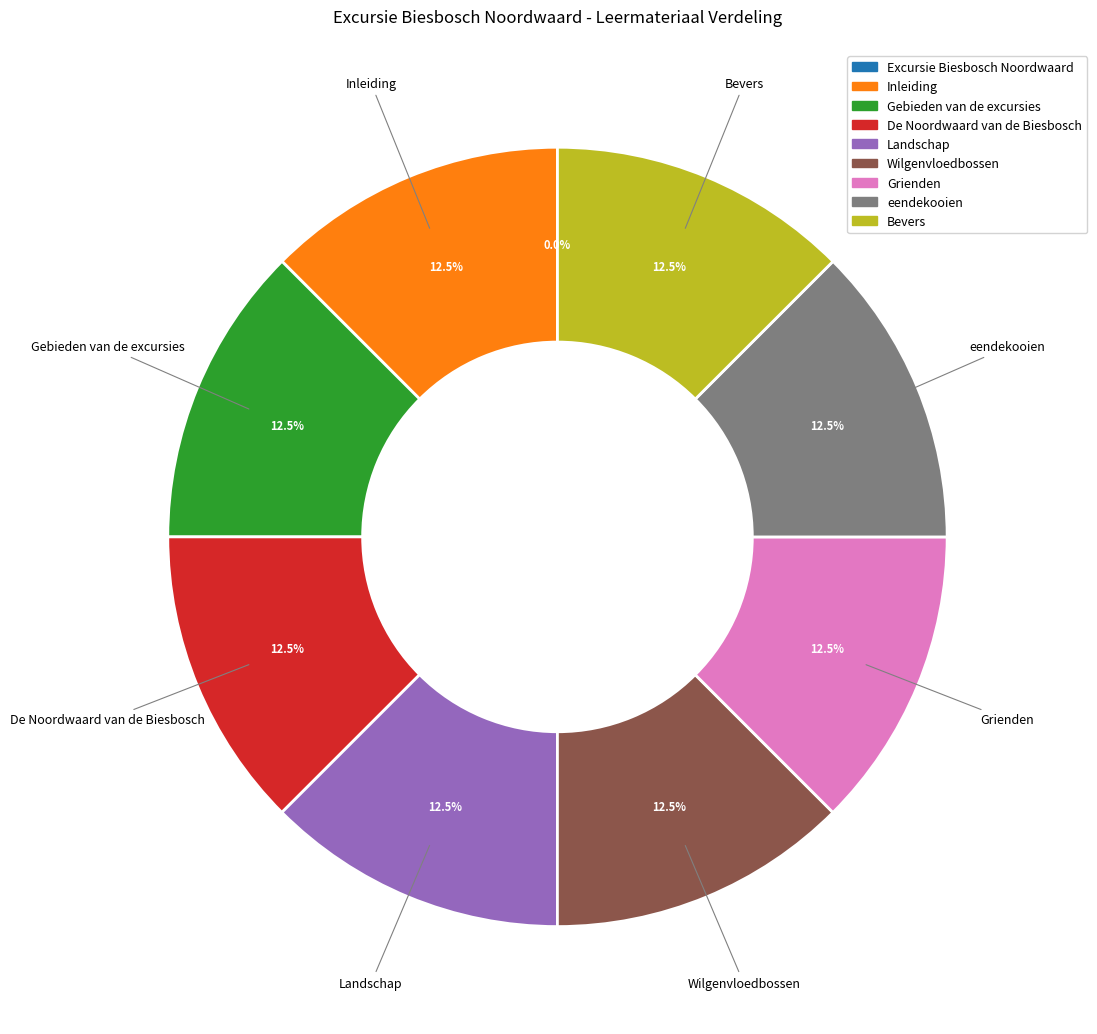

To the nearest percent, what is the average slice percentage?

11%